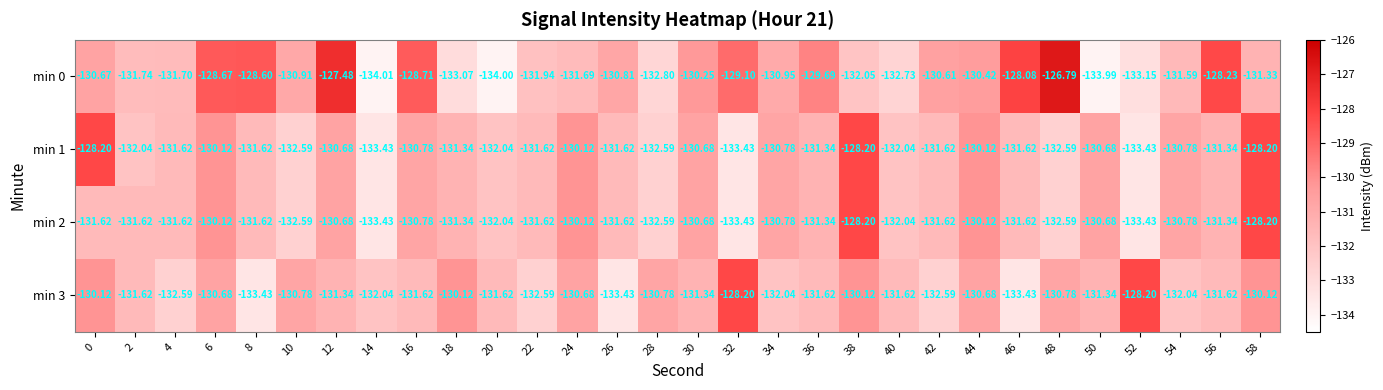

Is the value of min 0 at 16 greater than the value of min 3 at 16?

Yes